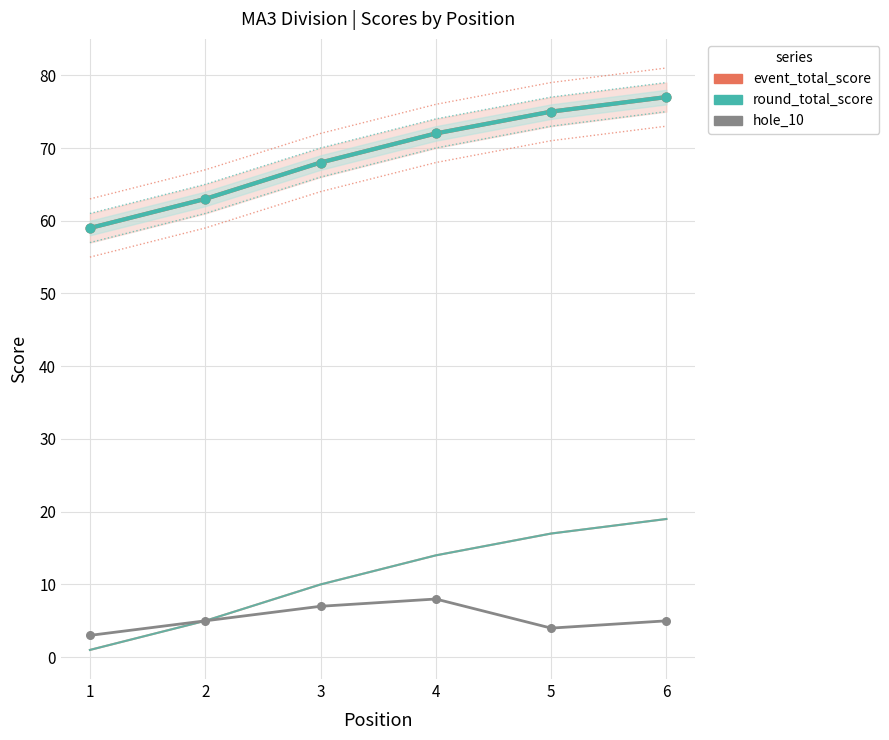

Is the value of event_total_score at 5 greater than the value of hole_10 at 5?

Yes